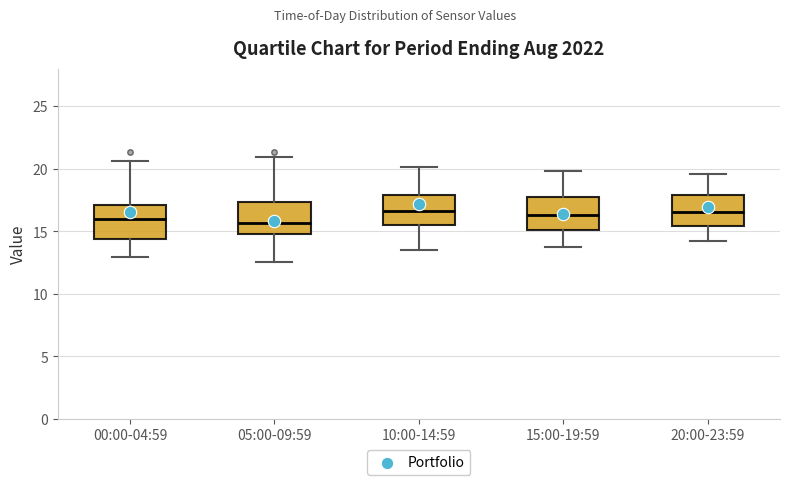

Reading left to right, transcribe this box plot: for each box, give where its median line is, the range the box spans, and where its two whiskers end, as read against the y-axis. The values are not printed on the chart, so give them approximately, as read against the axis.

00:00-04:59: median 16.0, box 14.5 to 17.0, whiskers 13.0 to 20.5
05:00-09:59: median 15.5, box 15.0 to 17.5, whiskers 12.5 to 21.0
10:00-14:59: median 16.5, box 15.5 to 18.0, whiskers 13.5 to 20.0
15:00-19:59: median 16.5, box 15.0 to 18.0, whiskers 13.5 to 20.0
20:00-23:59: median 16.5, box 15.5 to 18.0, whiskers 14.0 to 19.5